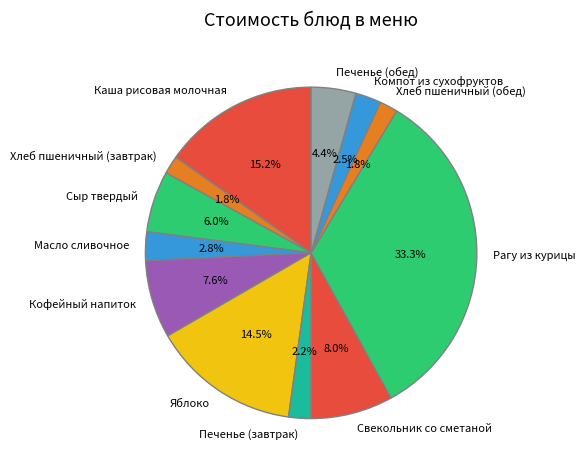

Is there any slice that represents more than half of the pie?

No